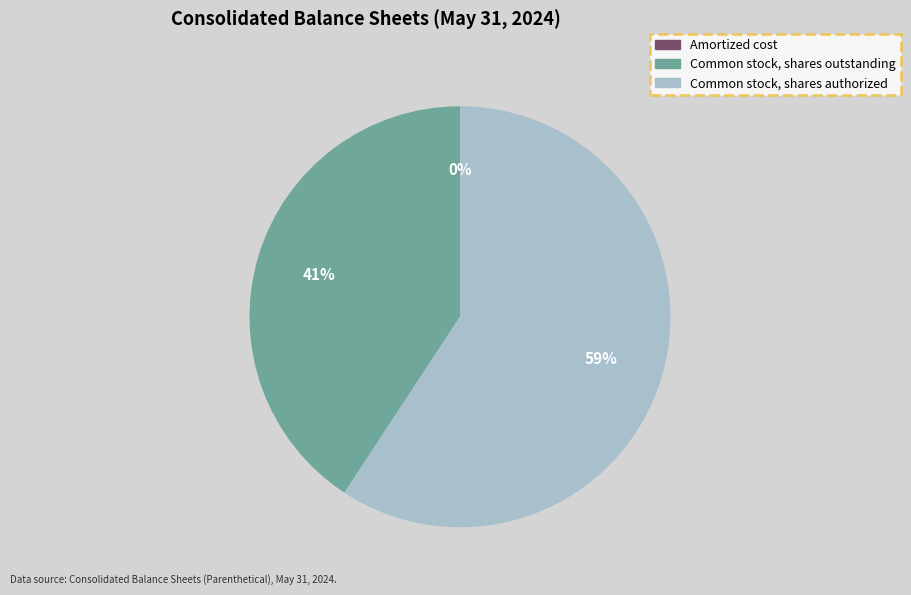

Which slice is the largest?

Common stock, shares authorized